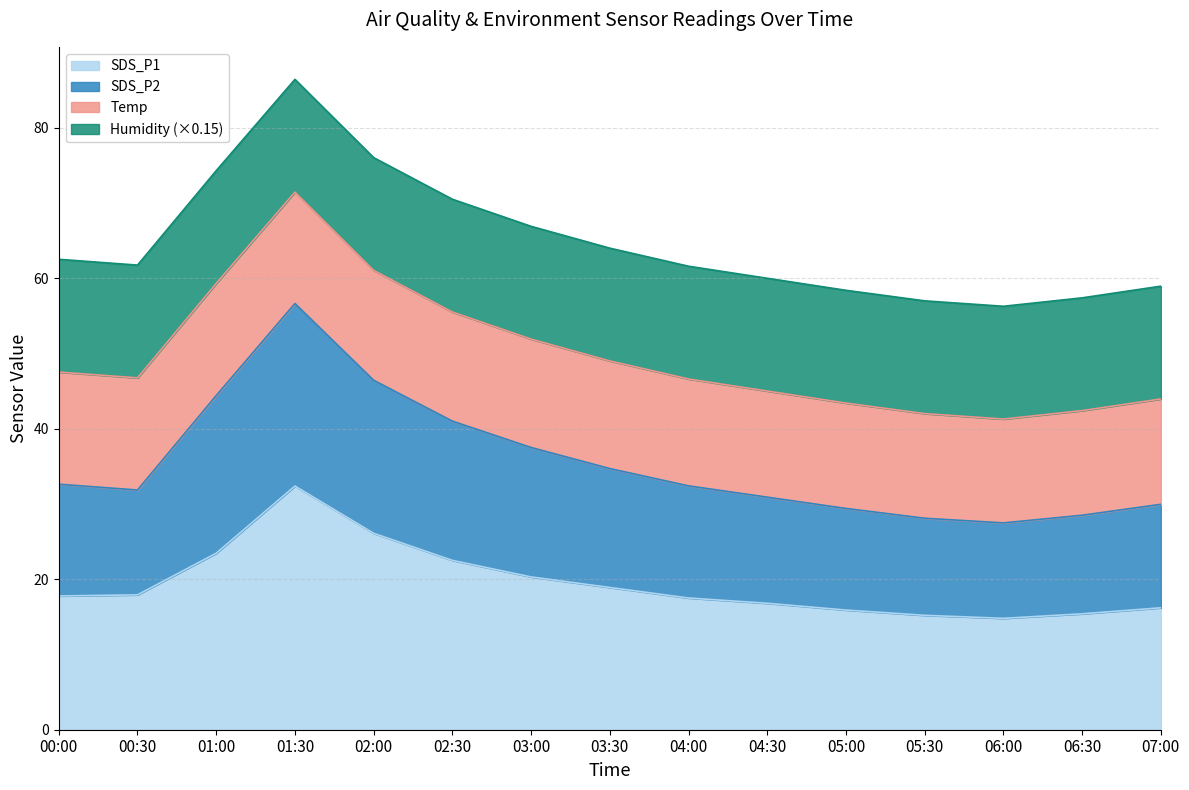

How many interior local peaks does the SDS_P2 series have?

1